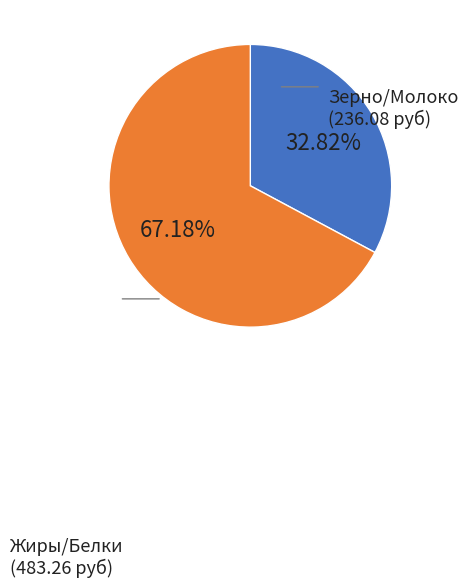

Does any single category account for the majority?

Yes